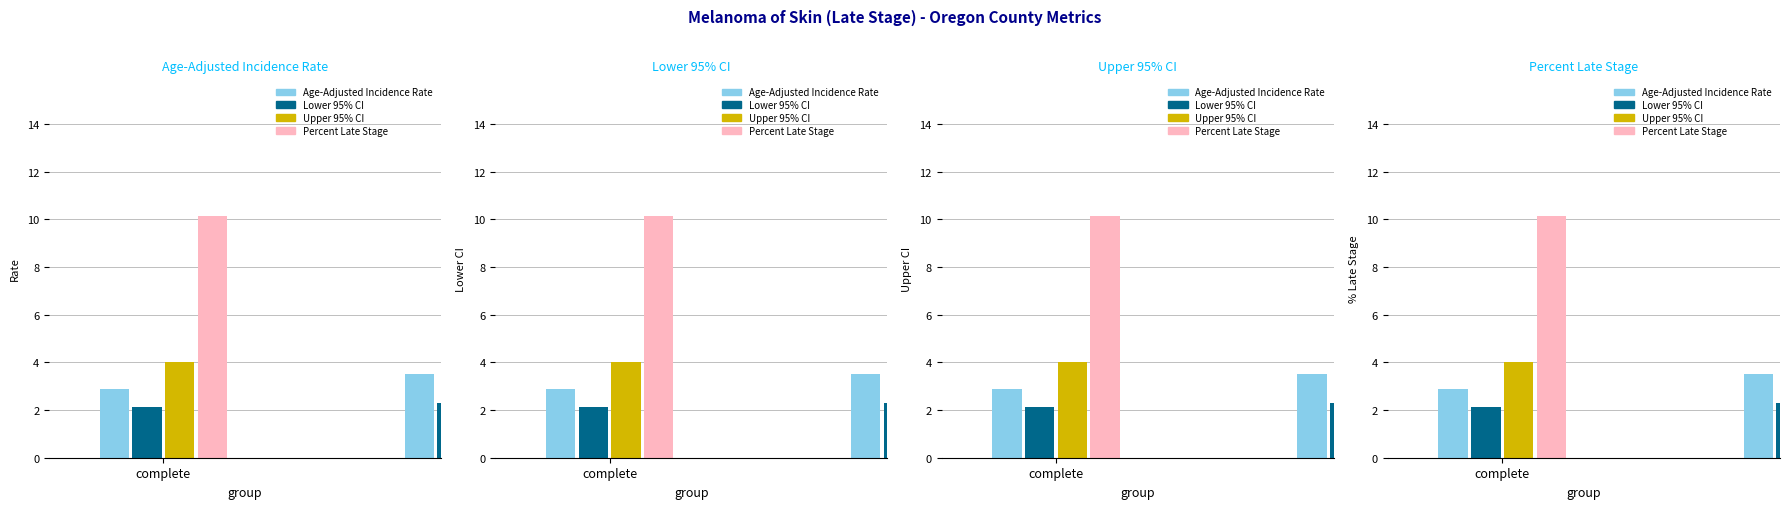

True or false: Age-Adjusted Incidence Rate has a value of 2.0 at Josephine.

False